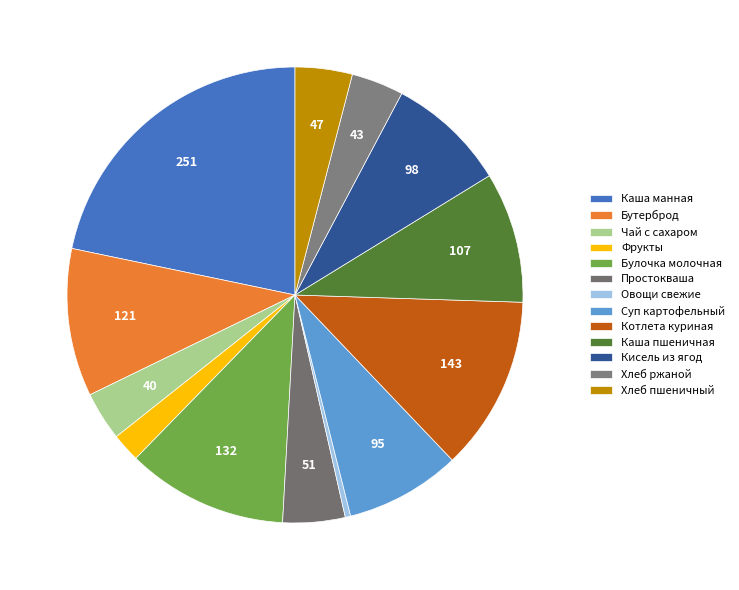

How much of the chart is everything except Кисель из ягод?

91.5%